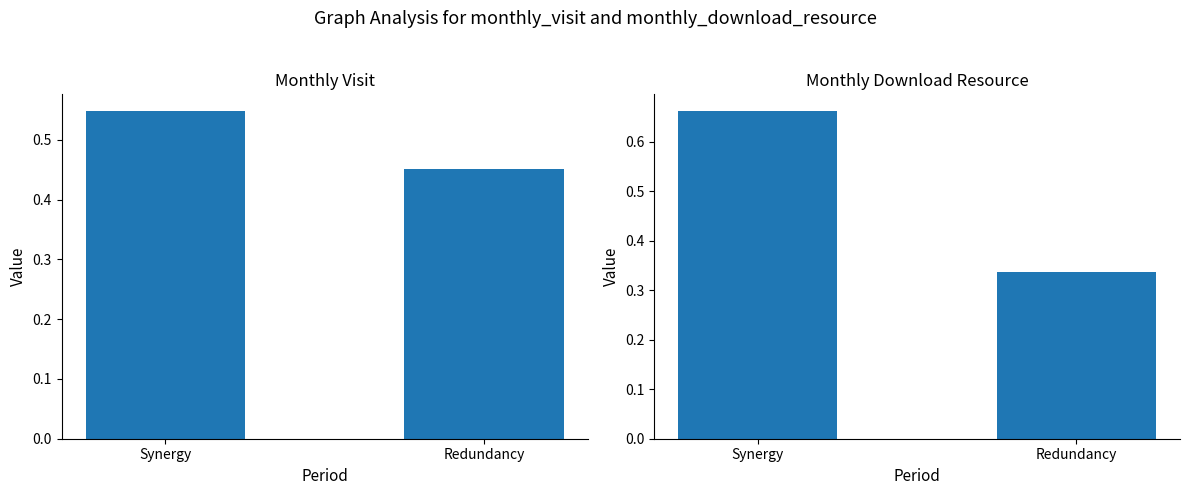

Reading left to right, list all the values displayed in this chart.

monthly_visit: 0.5	0.5
monthly_download_resource: 0.7	0.3